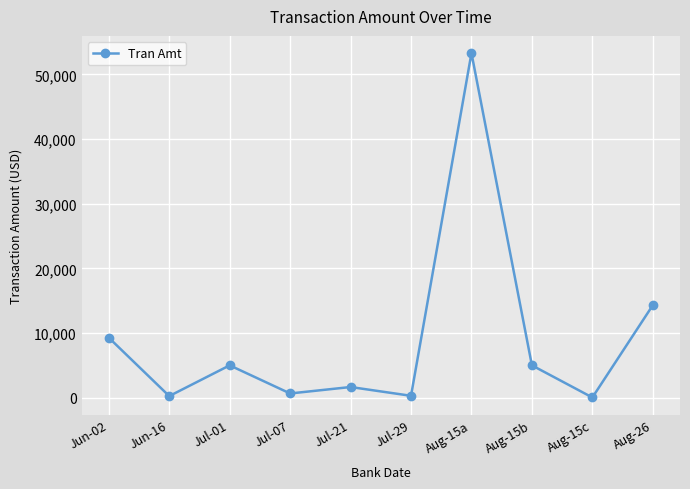

What is the greatest value displayed?

53290.4